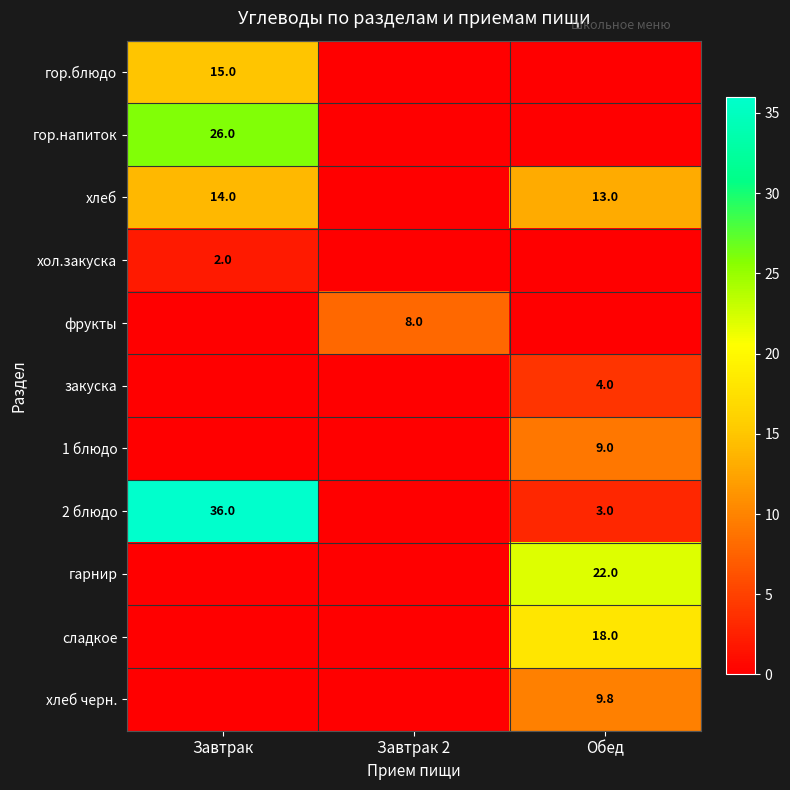

Where is закуска nearest to the value 2?

Завтрак